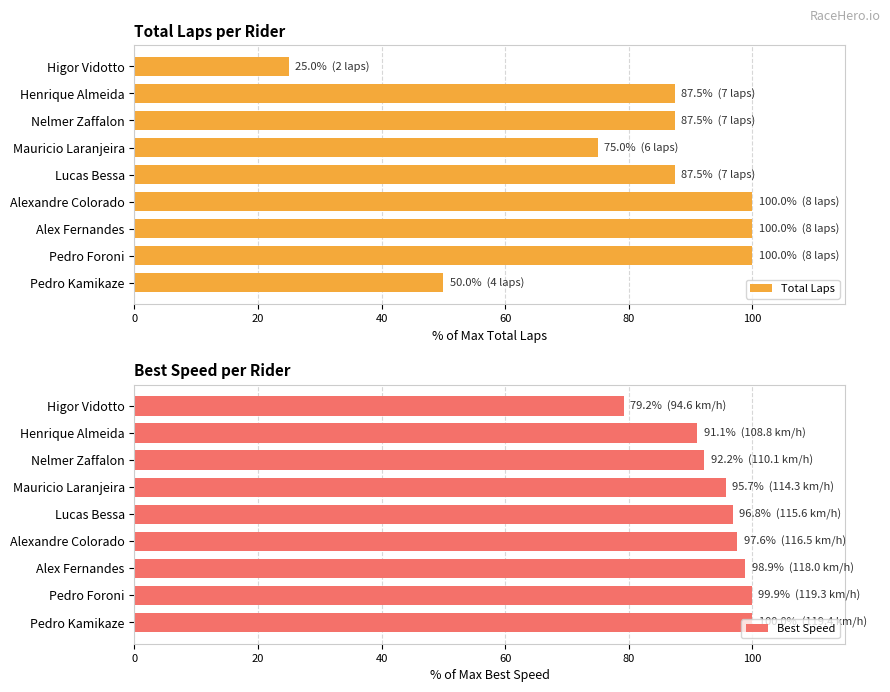

What is the sum of all Total Laps values?

712.5